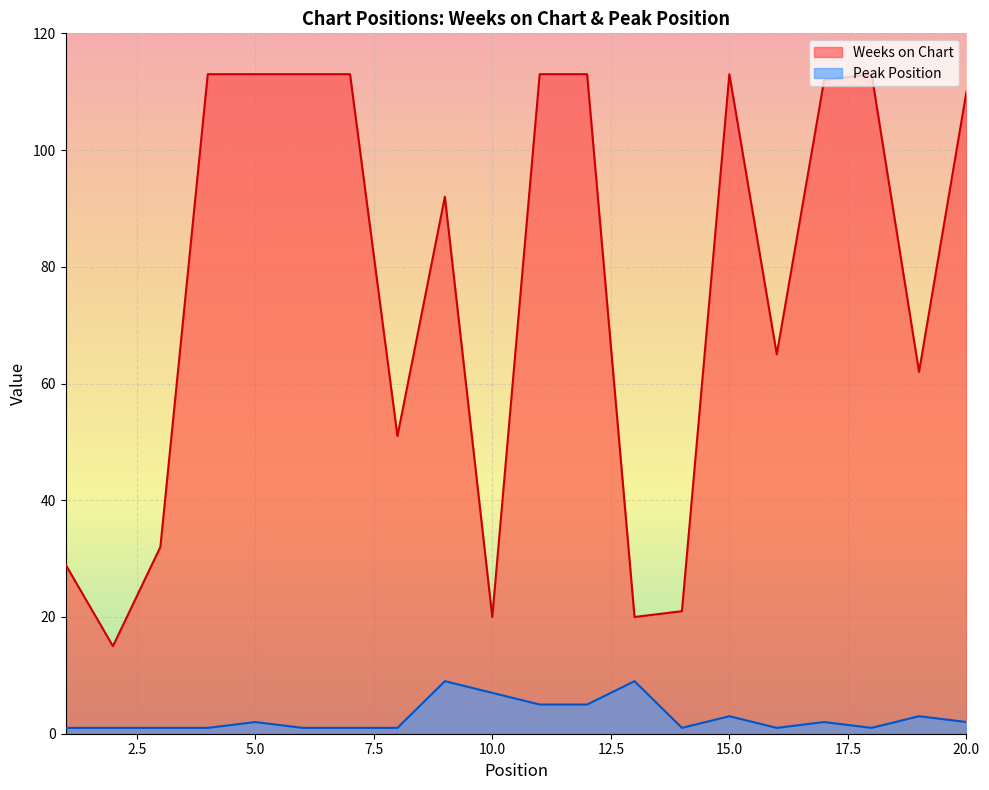

The Weeks on Chart series shows 113 at 15.0. True or false?

True